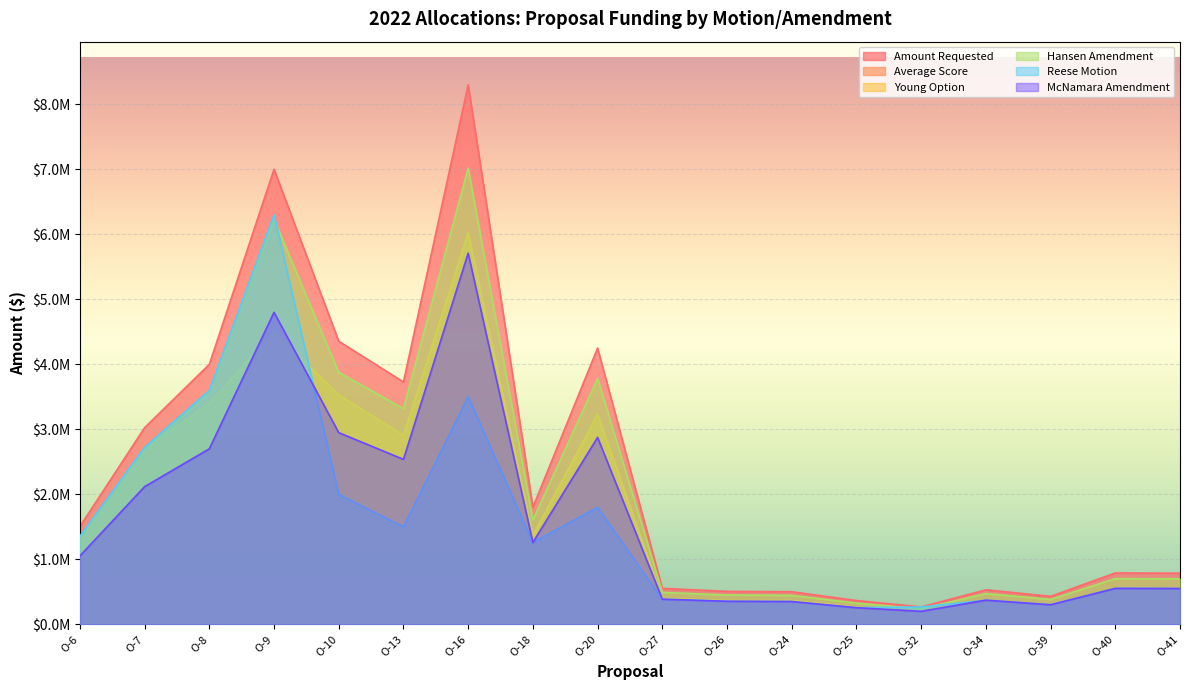

Between O-34 and O-16, which is larger?

O-16